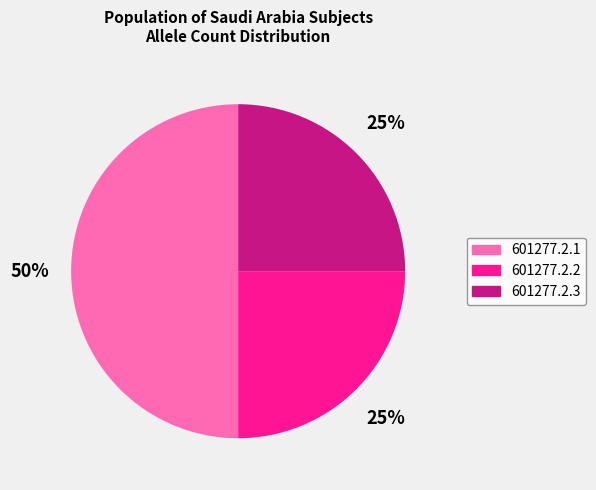

Count the number of slices in the pie.

3